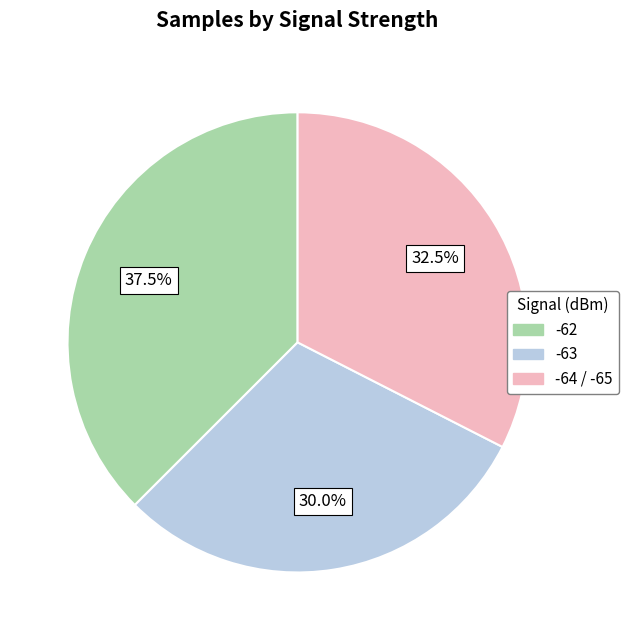

Is there a majority slice in this chart?

No